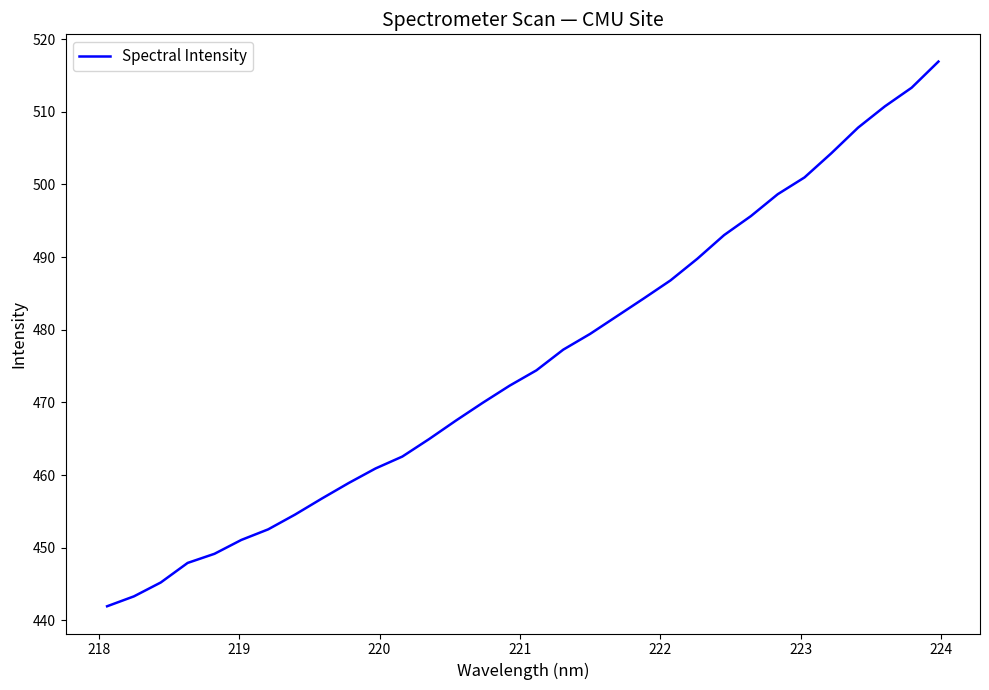

What is the difference between the maximum and minimum values?

75.0